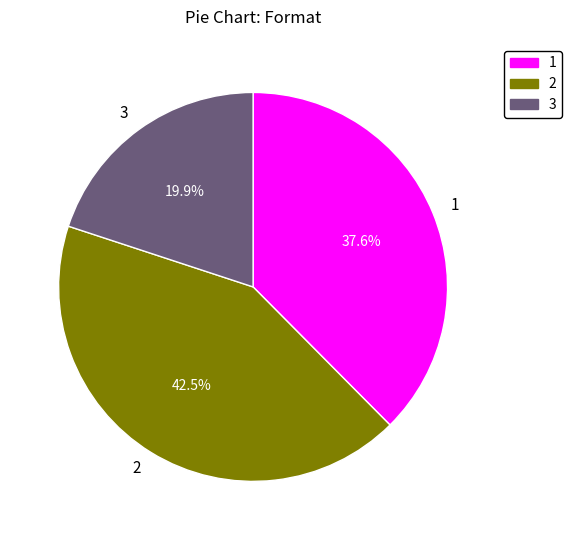

Rank the categories by value from lowest to highest.

3, 1, 2